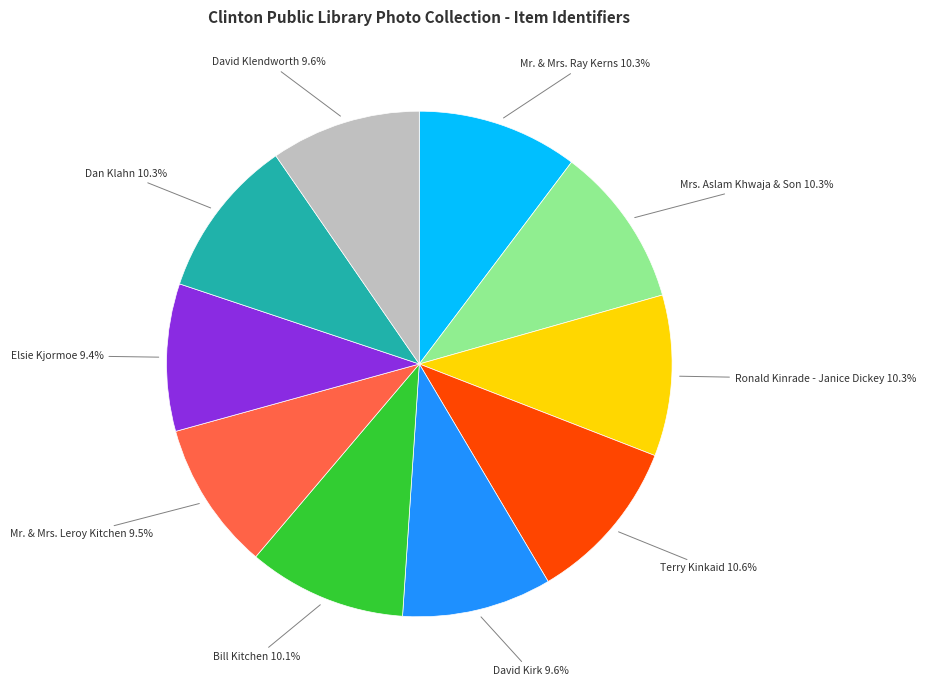

Is there any slice that represents more than half of the pie?

No